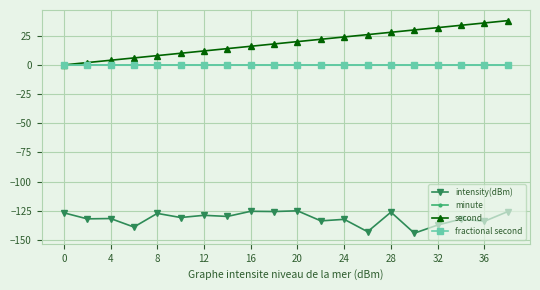

At how many categories does at least one series exceed 28?

5